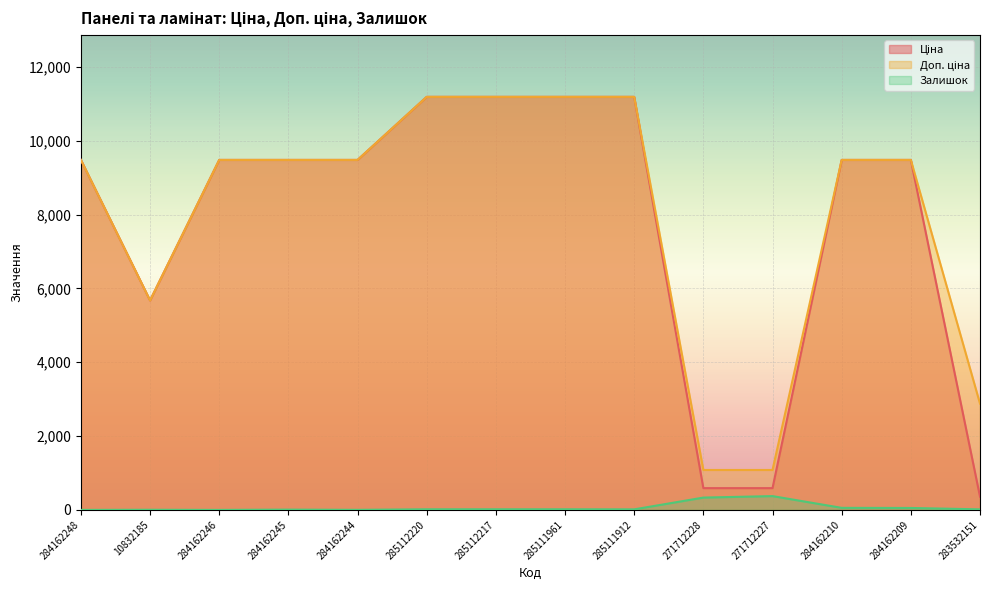

Which series has the widest spread of values?

Ціна